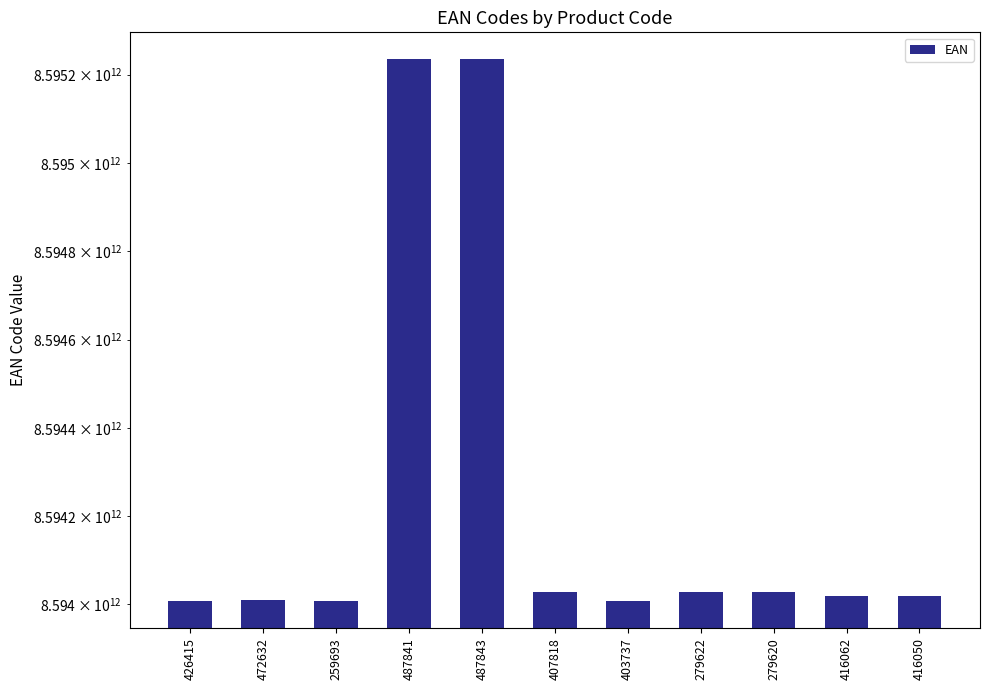

Between 259693 and 426415, which is larger?

426415